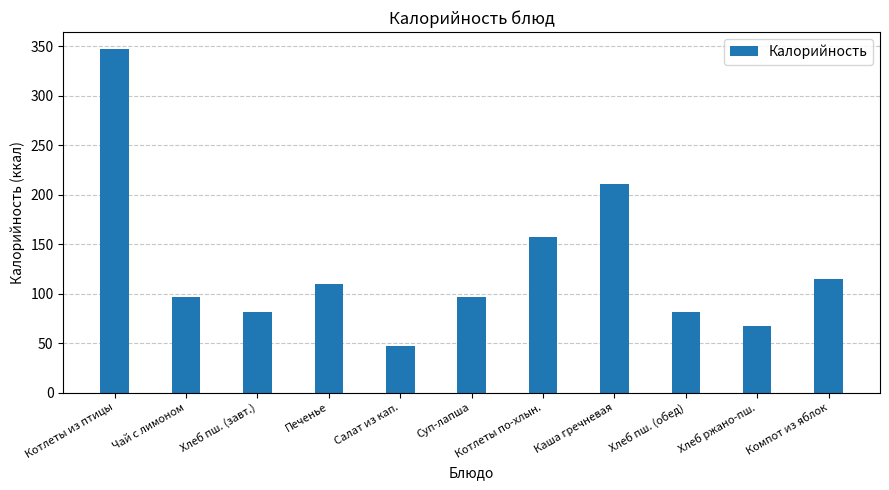

Which has a higher value, Каша гречневая or Хлеб пш. (обед)?

Каша гречневая